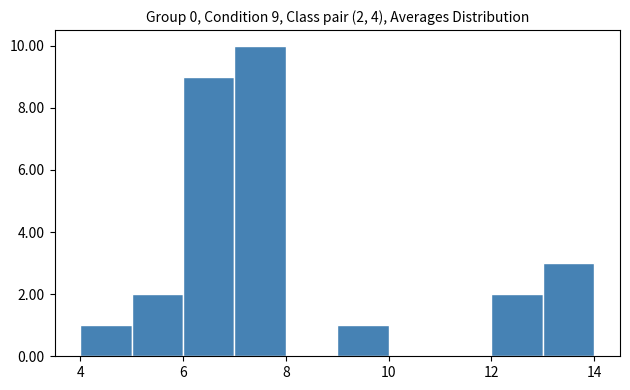

Over which range of the x-axis is the bar tallest?

7 to 8